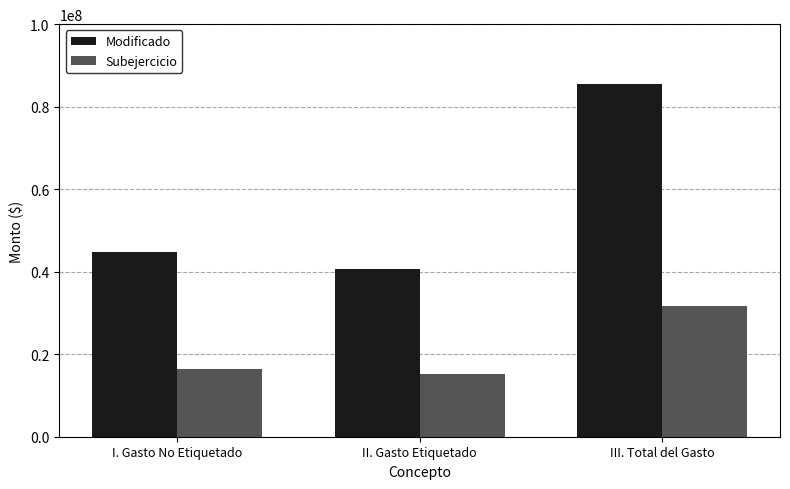

How many categories are shown in the chart?

3